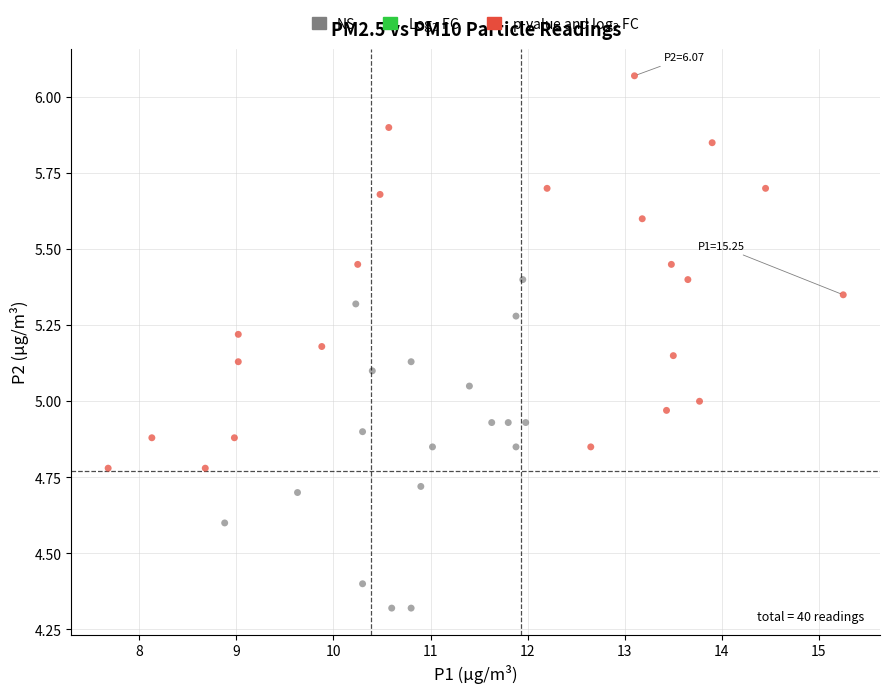

Which series reaches the minimum Y coordinate?

NS